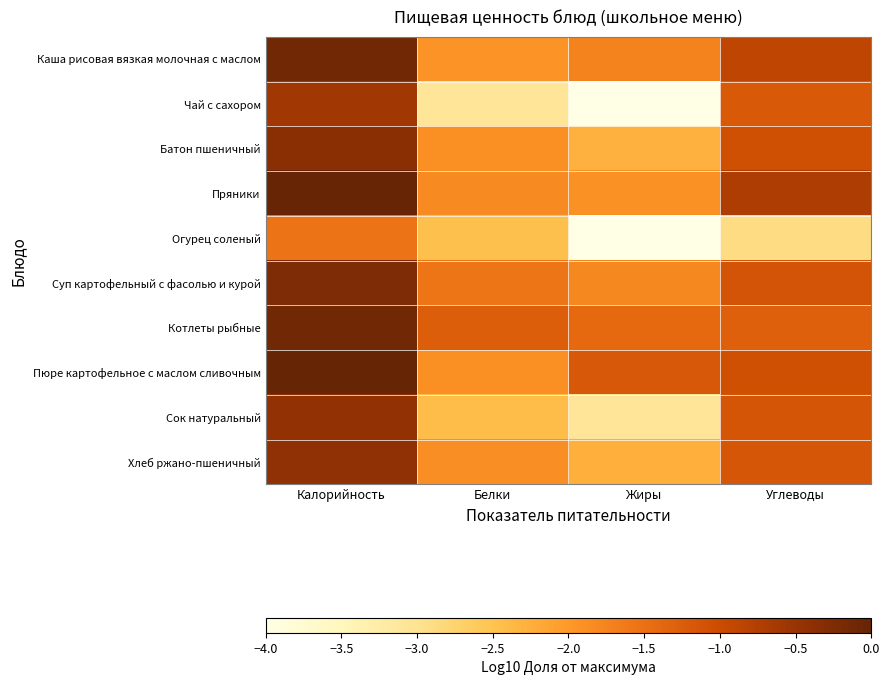

Reading right to left, extract all data points from this chart.

Каша рисовая вязкая молочная с маслом: Углеводы=-0.9	Жиры=-1.7	Белки=-1.9	Калорийность=-0.1
Чай с сахором: Углеводы=-1.2	Жиры=-6.0	Белки=-3.1	Калорийность=-0.6
Батон пшеничный: Углеводы=-1.1	Жиры=-2.3	Белки=-1.9	Калорийность=-0.4
Пряники: Углеводы=-0.7	Жиры=-1.9	Белки=-1.8	Калорийность=-0.0
Огурец соленый: Углеводы=-2.9	Жиры=-6.0	Белки=-2.5	Калорийность=-1.6
Суп картофельный с фасолью и курой: Углеводы=-1.1	Жиры=-1.8	Белки=-1.6	Калорийность=-0.2
Котлеты рыбные: Углеводы=-1.3	Жиры=-1.4	Белки=-1.3	Калорийность=-0.1
Пюре картофельное с маслом сливочным: Углеводы=-1.1	Жиры=-1.2	Белки=-1.9	Калорийность=0.0
Сок натуральный: Углеводы=-1.1	Жиры=-3.1	Белки=-2.4	Калорийность=-0.5
Хлеб ржано-пшеничный: Углеводы=-1.1	Жиры=-2.3	Белки=-1.9	Калорийность=-0.4